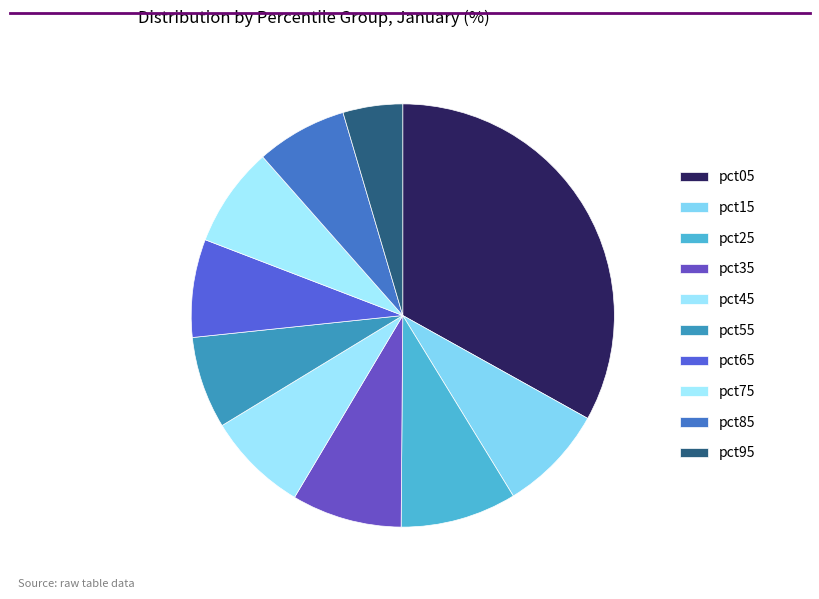

How many slices are in this pie chart?

10